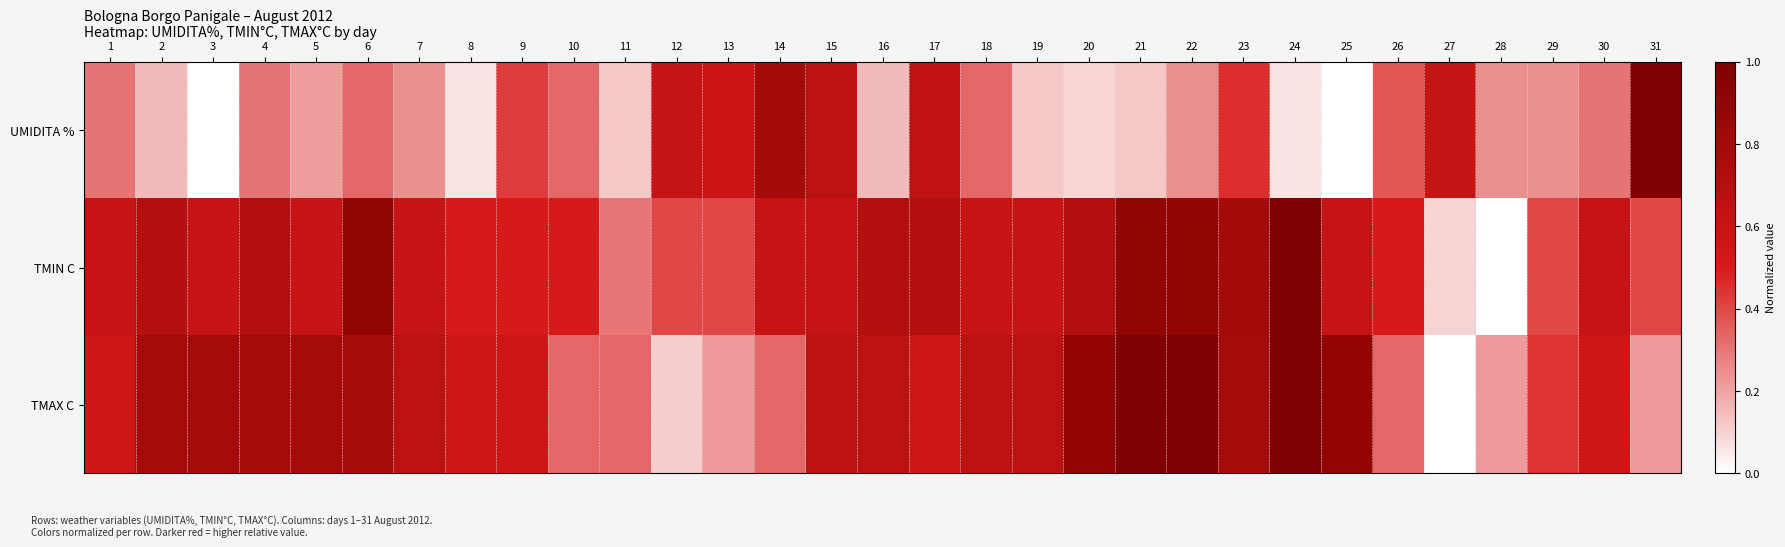

Which series has the largest range (max minus min)?

UMIDITA %